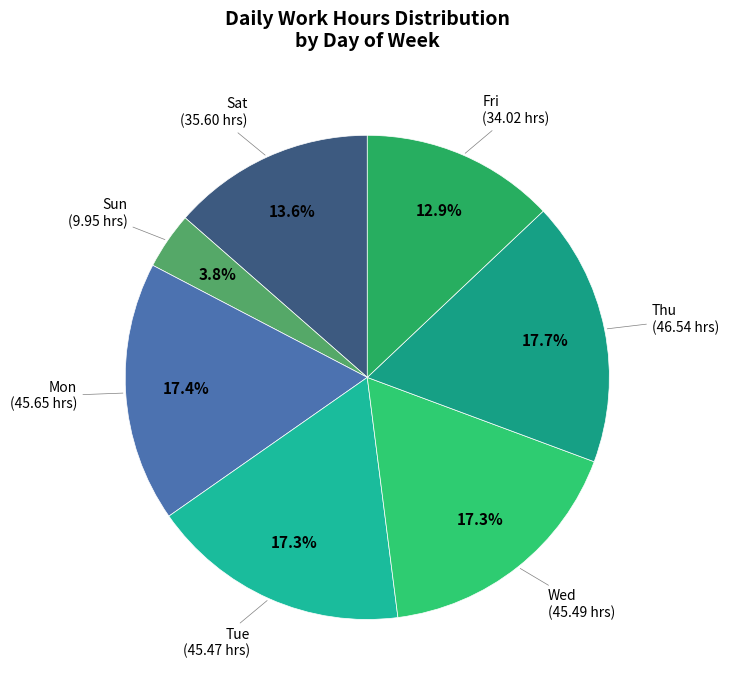

Which category has the smallest portion of the pie?

Sun